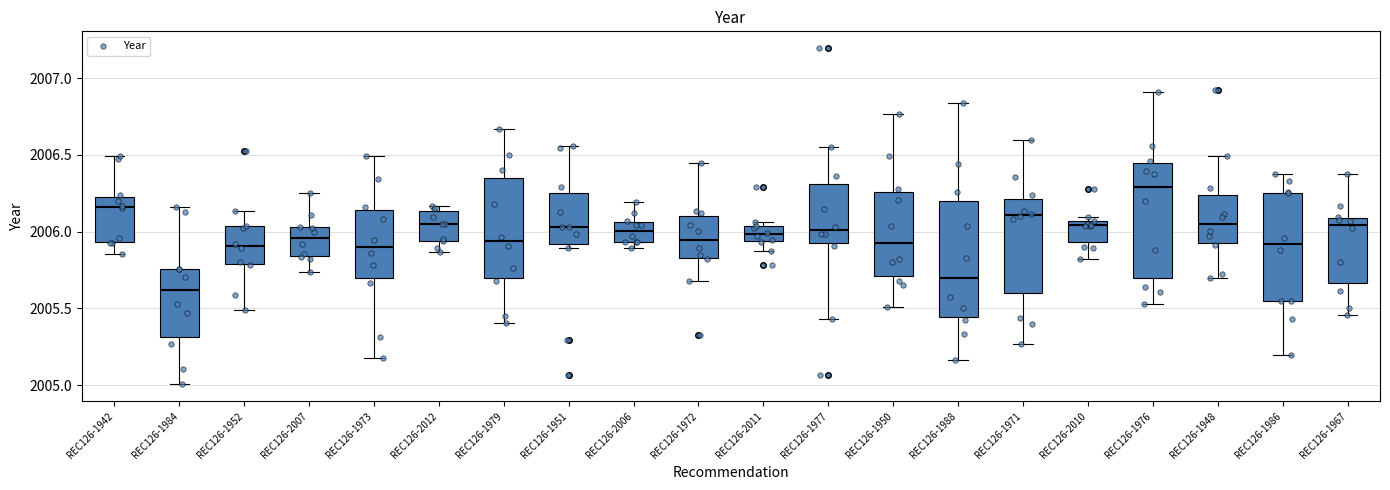

Where does the upper whisker of the box for REC126-1952 end on the y-axis? The values are not printed on the chart, so give them approximately, as read against the axis.

2006.15